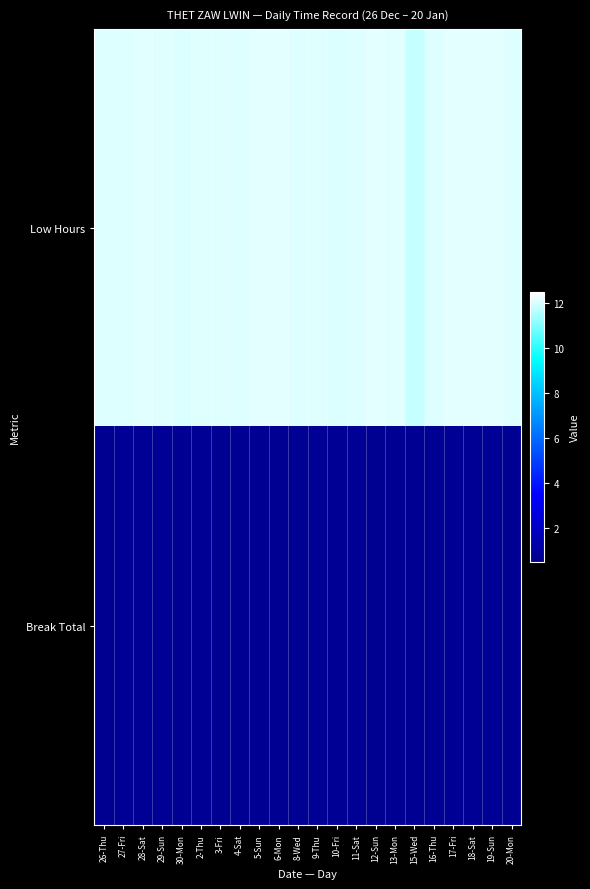

List the series in order of their peak value, lowest first.

Break Total, Low Hours